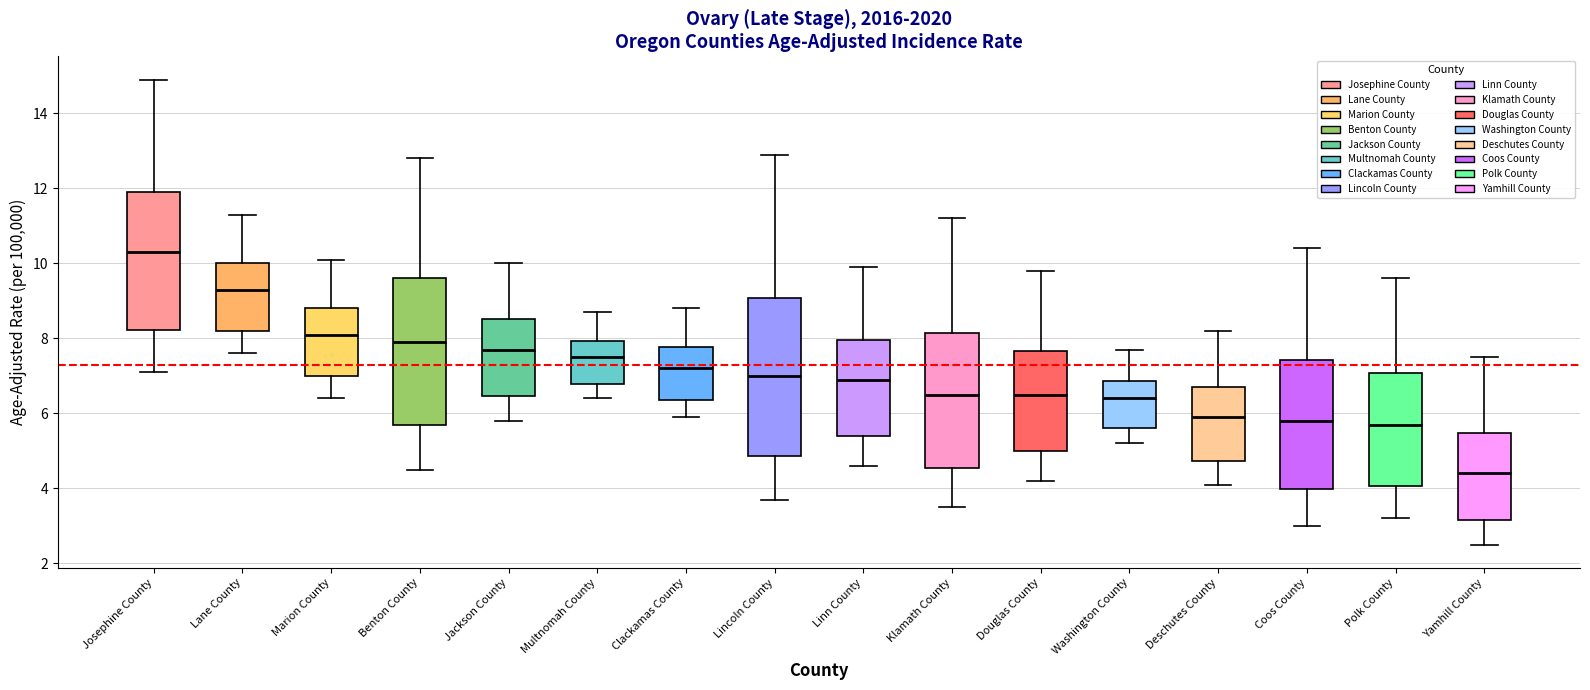

Reading left to right, transcribe this box plot: for each box, give where its median line is, the range the box spans, and where its two whiskers end, as read against the y-axis. The values are not printed on the chart, so give them approximately, as read against the axis.

Josephine County: median 10.4, box 8.2 to 12.0, whiskers 7.2 to 15.0
Lane County: median 9.4, box 8.2 to 10.0, whiskers 7.6 to 11.4
Marion County: median 8.2, box 7.0 to 8.8, whiskers 6.4 to 10.2
Benton County: median 8.0, box 5.6 to 9.6, whiskers 4.6 to 12.8
Jackson County: median 7.8, box 6.4 to 8.6, whiskers 5.8 to 10.0
Multnomah County: median 7.6, box 6.8 to 8.0, whiskers 6.4 to 8.8
Clackamas County: median 7.2, box 6.4 to 7.8, whiskers 6.0 to 8.8
Lincoln County: median 7.0, box 4.8 to 9.0, whiskers 3.8 to 13.0
Linn County: median 7.0, box 5.4 to 8.0, whiskers 4.6 to 10.0
Klamath County: median 6.6, box 4.6 to 8.2, whiskers 3.6 to 11.2
Douglas County: median 6.6, box 5.0 to 7.6, whiskers 4.2 to 9.8
Washington County: median 6.4, box 5.6 to 6.8, whiskers 5.2 to 7.8
Deschutes County: median 6.0, box 4.8 to 6.8, whiskers 4.2 to 8.2
Coos County: median 5.8, box 4.0 to 7.4, whiskers 3.0 to 10.4
Polk County: median 5.8, box 4.0 to 7.0, whiskers 3.2 to 9.6
Yamhill County: median 4.4, box 3.2 to 5.4, whiskers 2.6 to 7.6